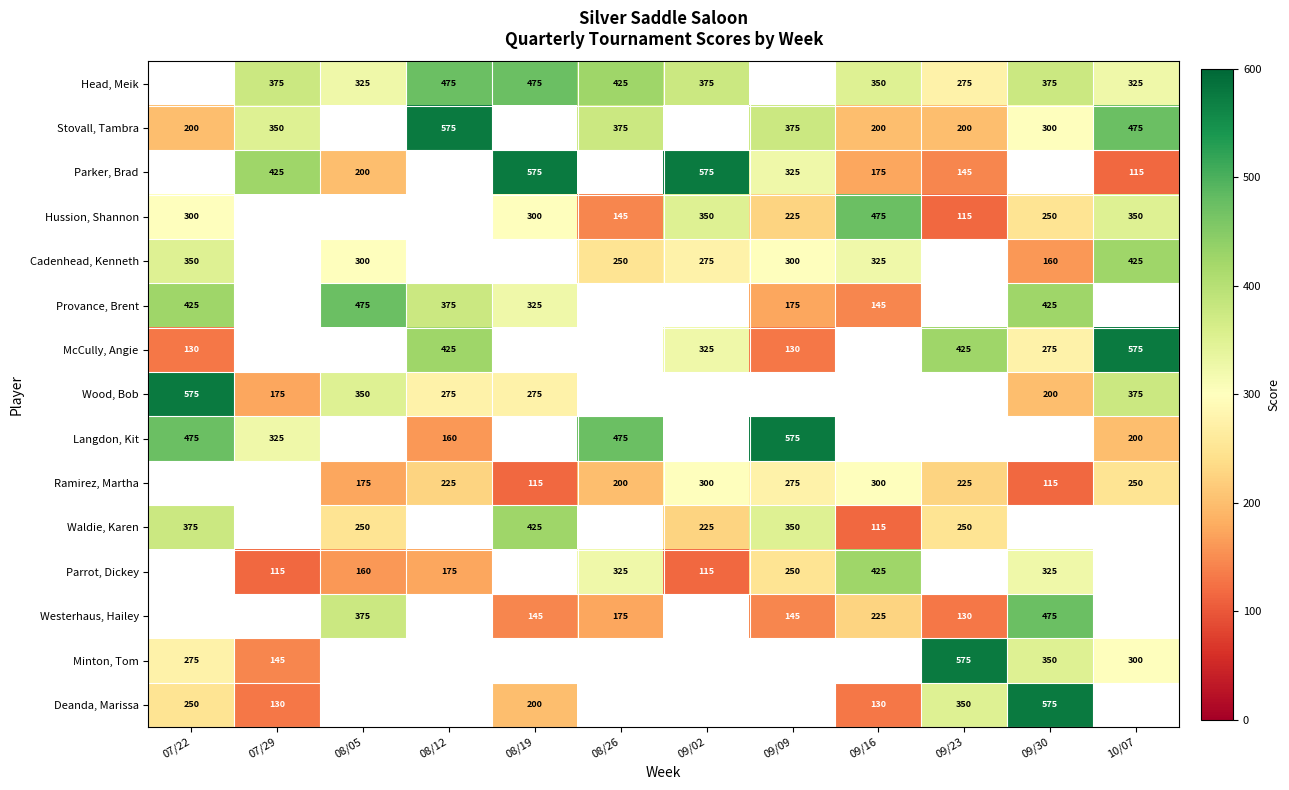

How many series are shown in this chart?

15